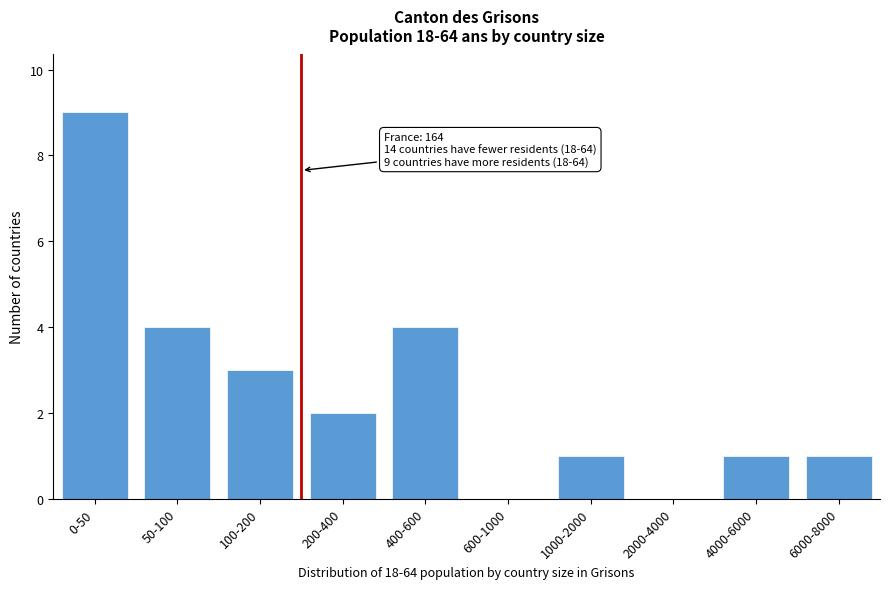

Reading right to left, what are all the values shown in this chart?

6000-8000=1	4000-6000=1	2000-4000=0	1000-2000=1	600-1000=0	400-600=4	200-400=2	100-200=3	50-100=4	0-50=9